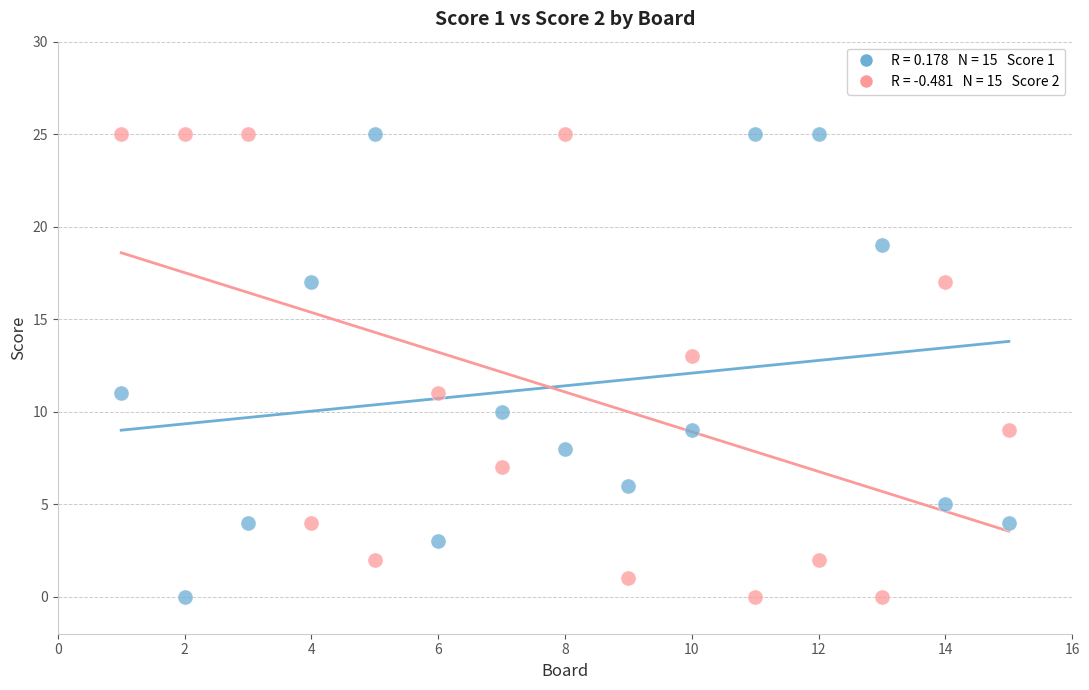

Across all data points, what is the range of Y values (max minus min)?

25